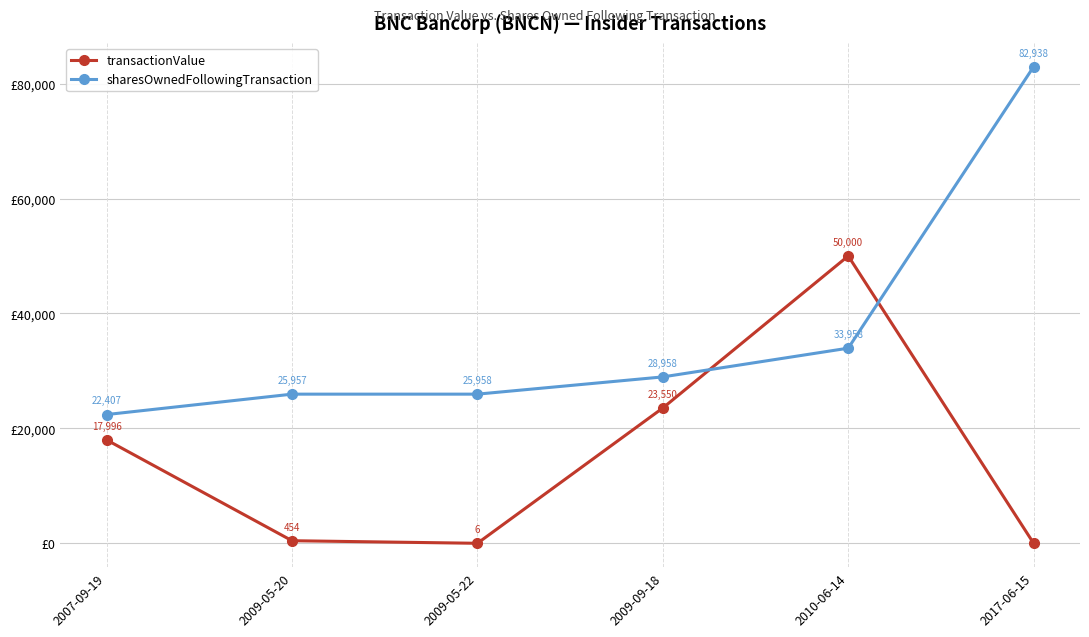

At which label is sharesOwnedFollowingTransaction closest to 52672?

2010-06-14